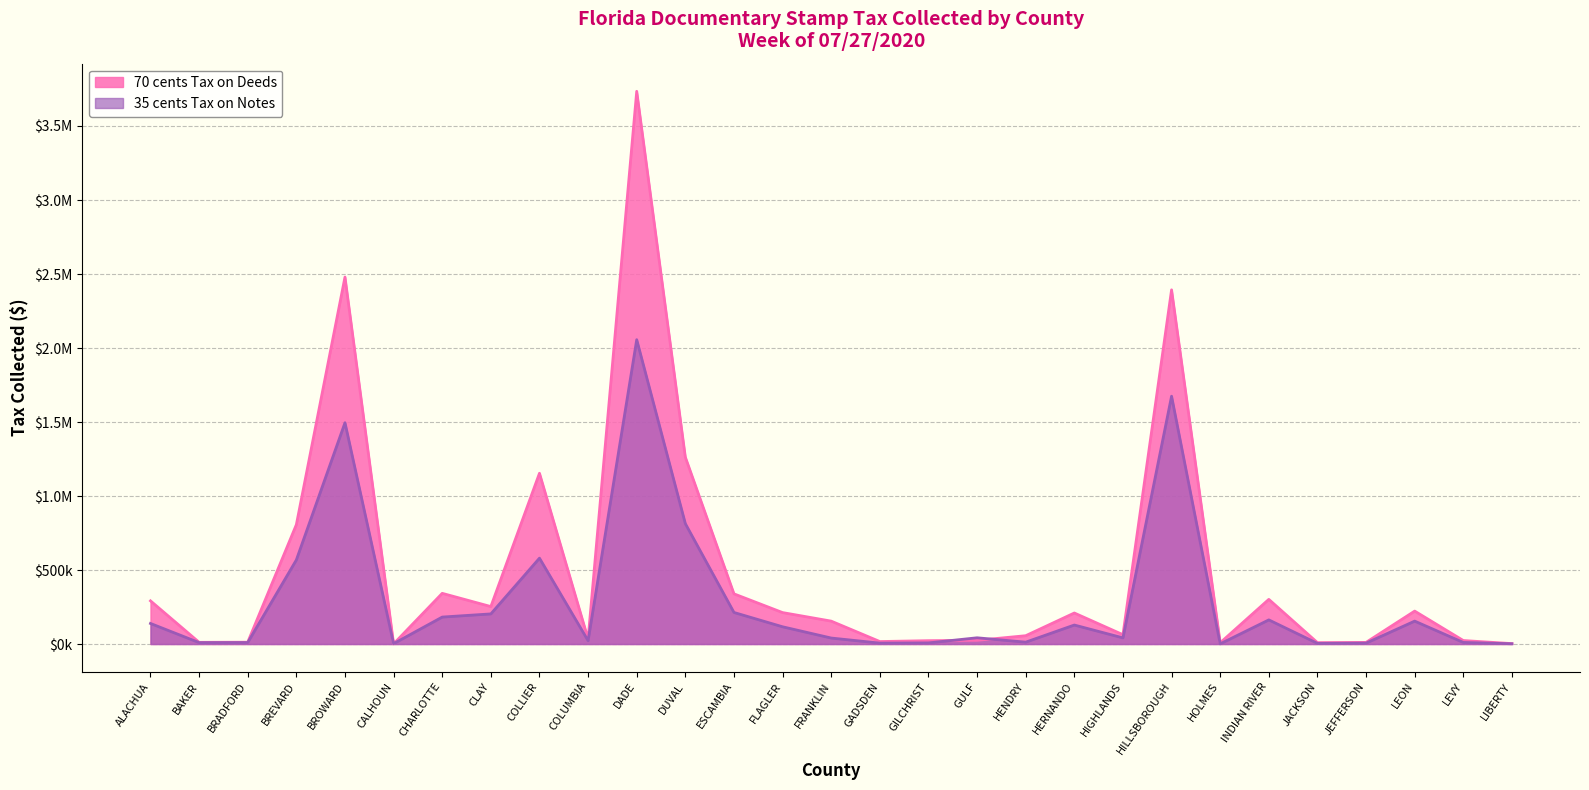

Between ALACHUA and COLUMBIA, which series saw the biggest shift?

70 cents Tax on Deeds